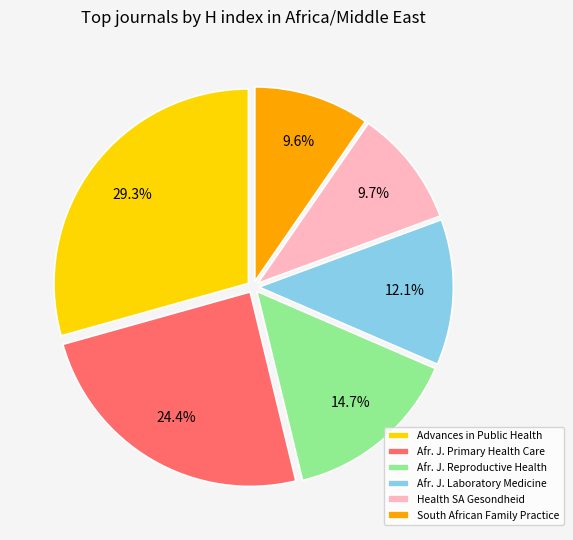

What is the largest slice in the pie chart?

Advances in Public Health